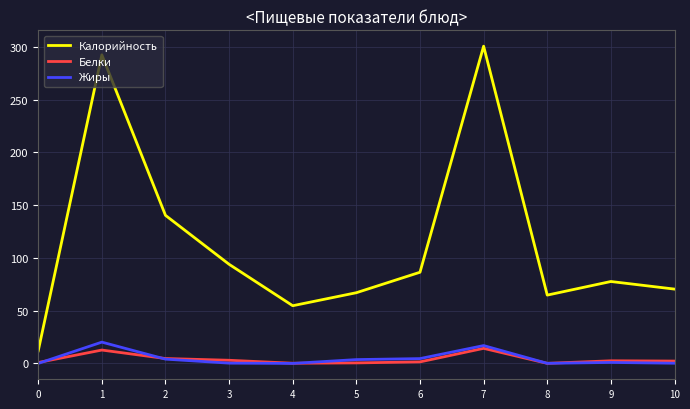

What is the spread (max minus min) of values at 1?

279.8